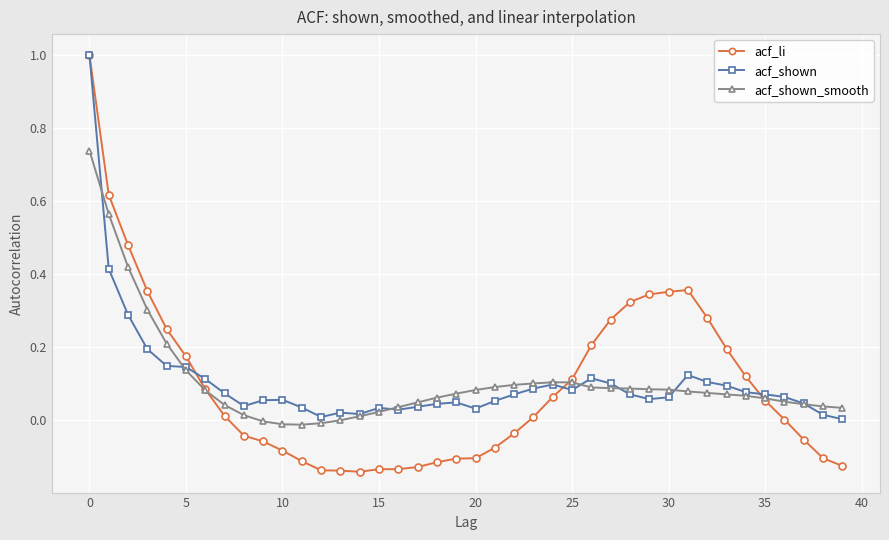

How many lines are shown in the chart?

3